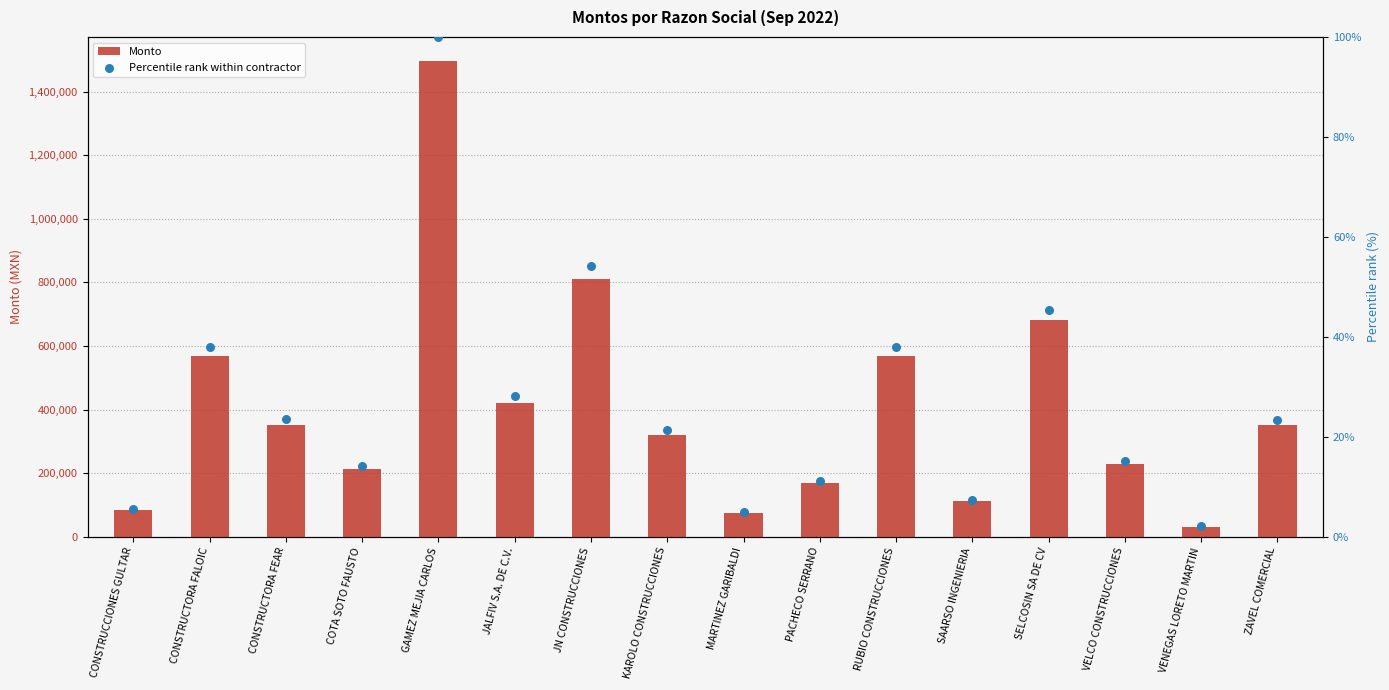

Which series contains the highest Y value?

Monto